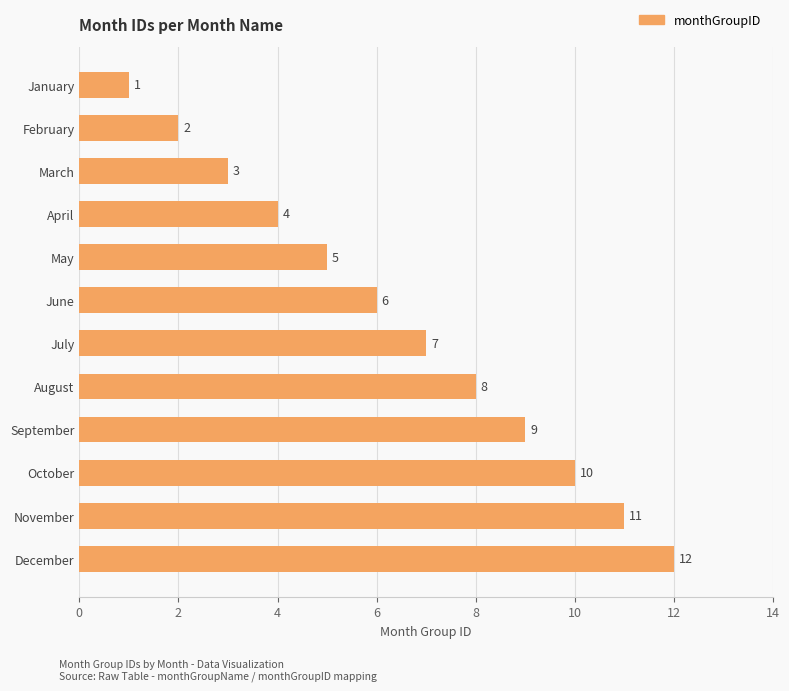

What is the sum of all values?

78